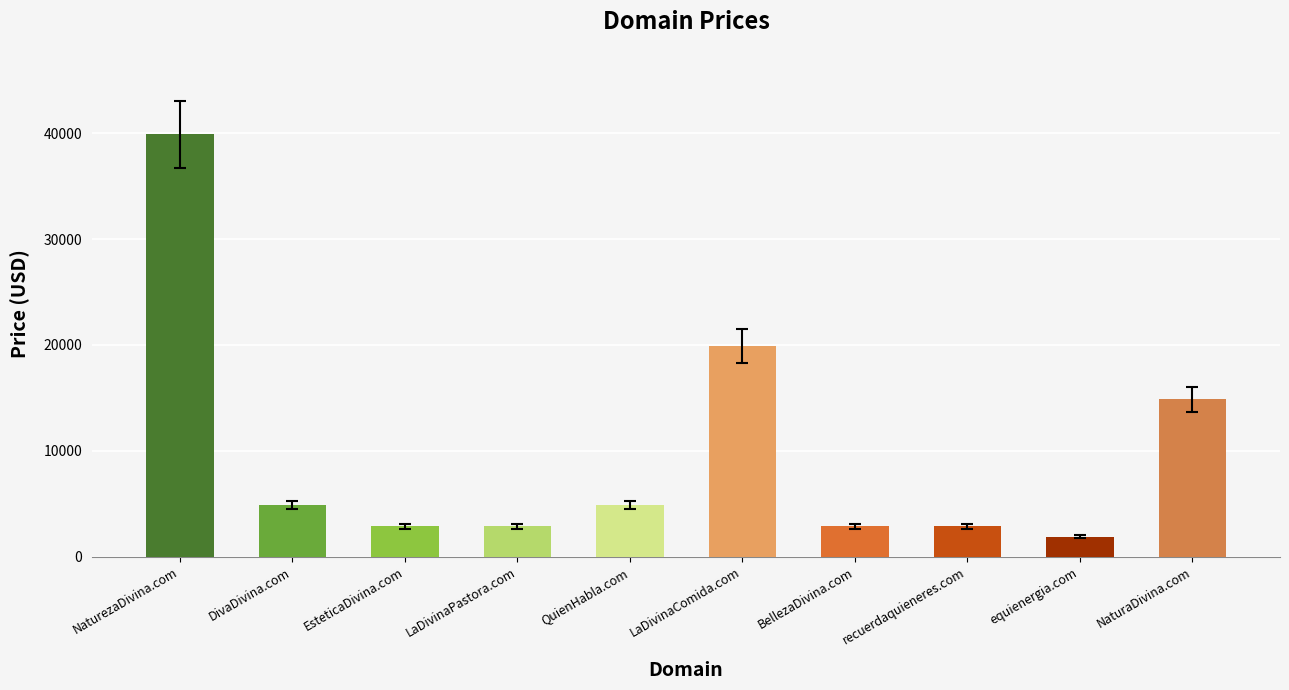

Count the number of data series in this chart.

1